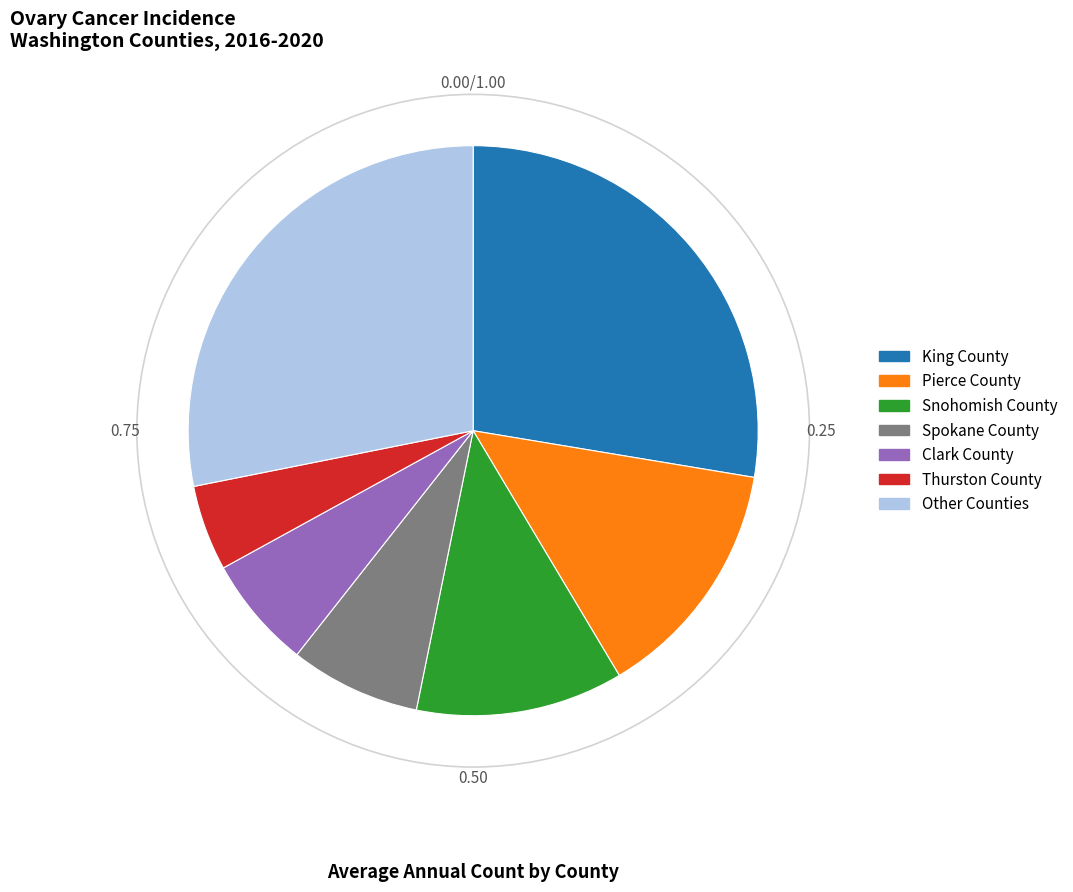

Is there any slice that represents more than half of the pie?

No